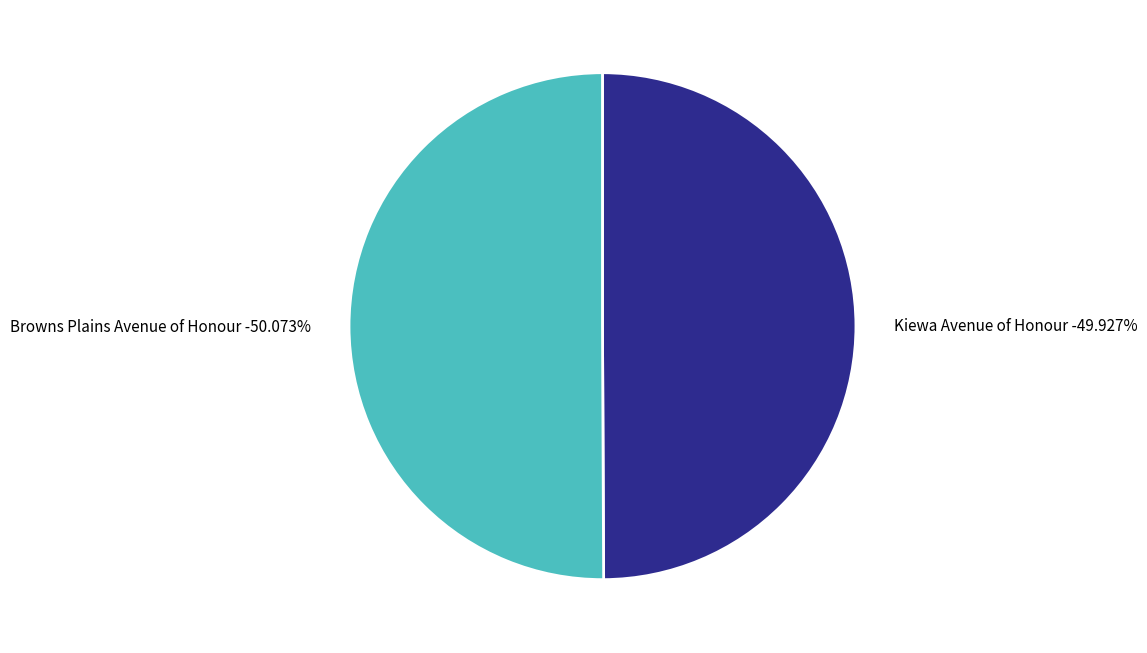

Which slice represents more than half of the pie?

Browns Plains Avenue of Honour